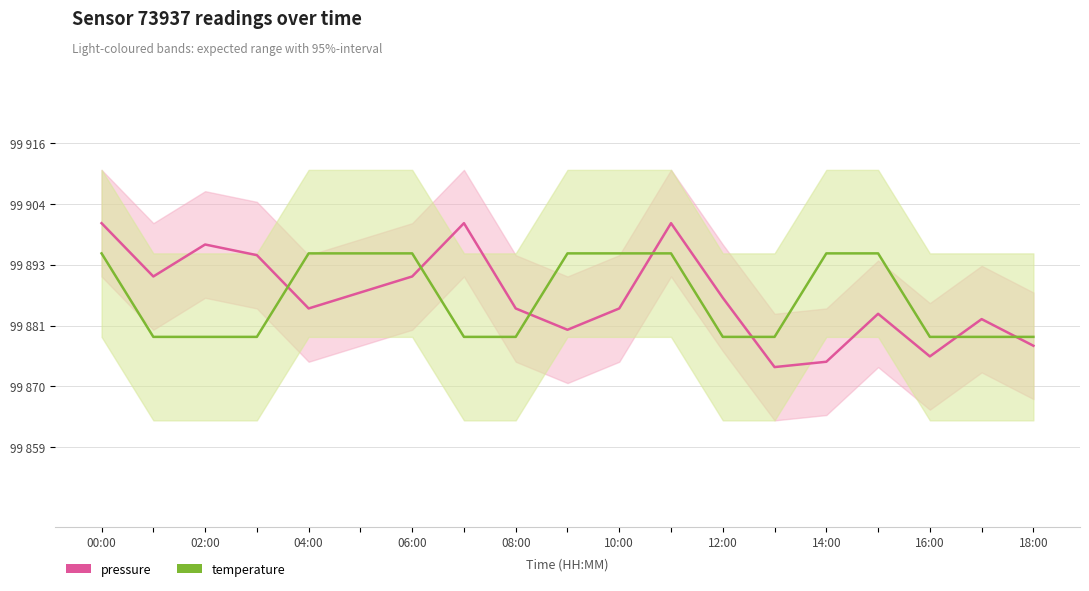

Between 06:00 and 14, which series saw the biggest shift?

pressure